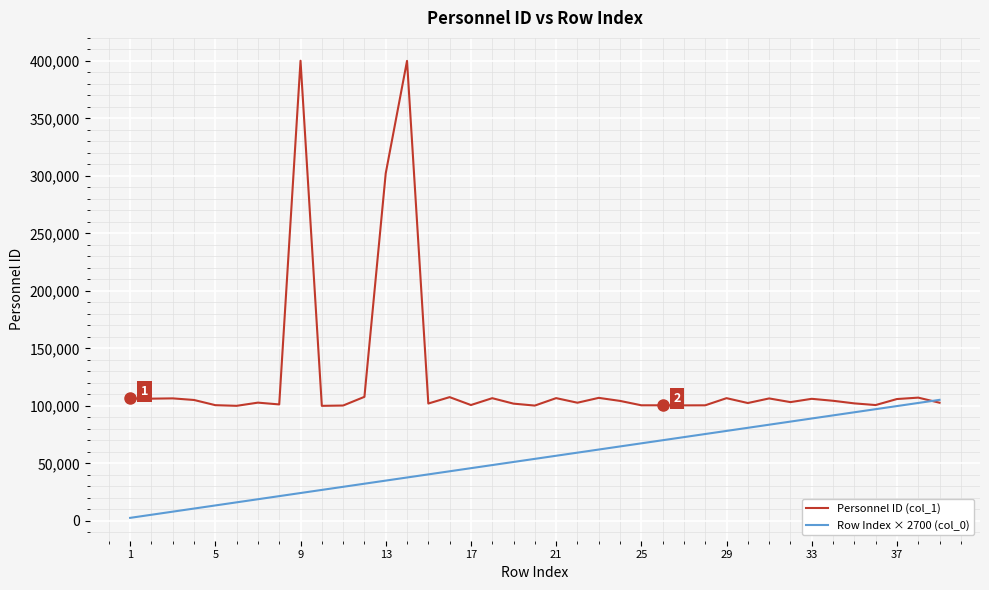

Rank the series by their maximum value, from highest to lowest.

Personnel ID (col_1), Row Index × 2700 (col_0)